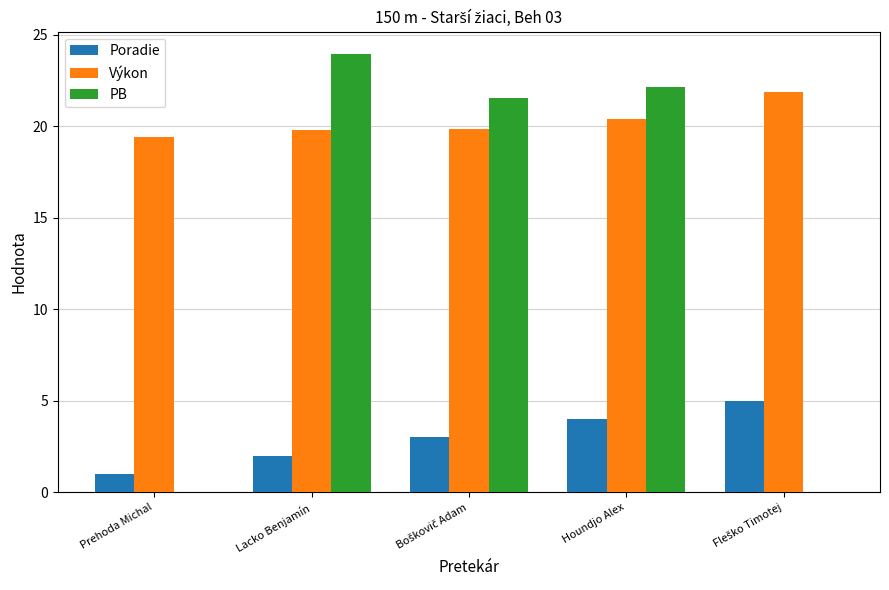

At which label does PB reach its peak?

Lacko Benjamín